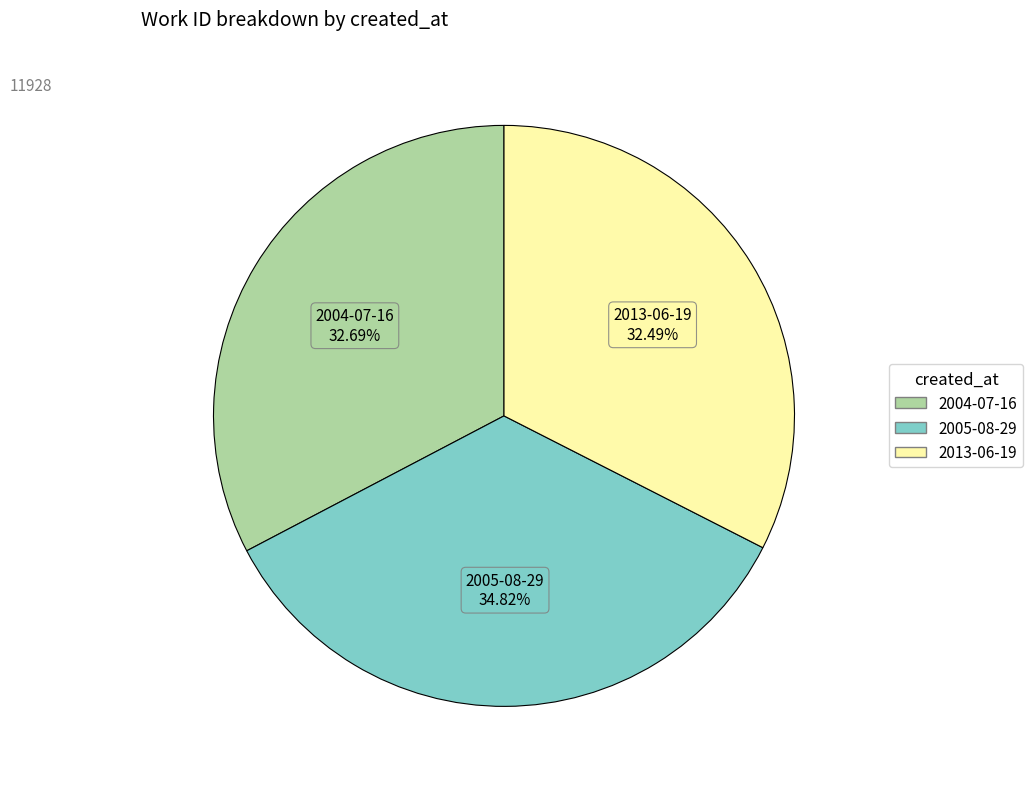

Which slice is the largest?

2005-08-29